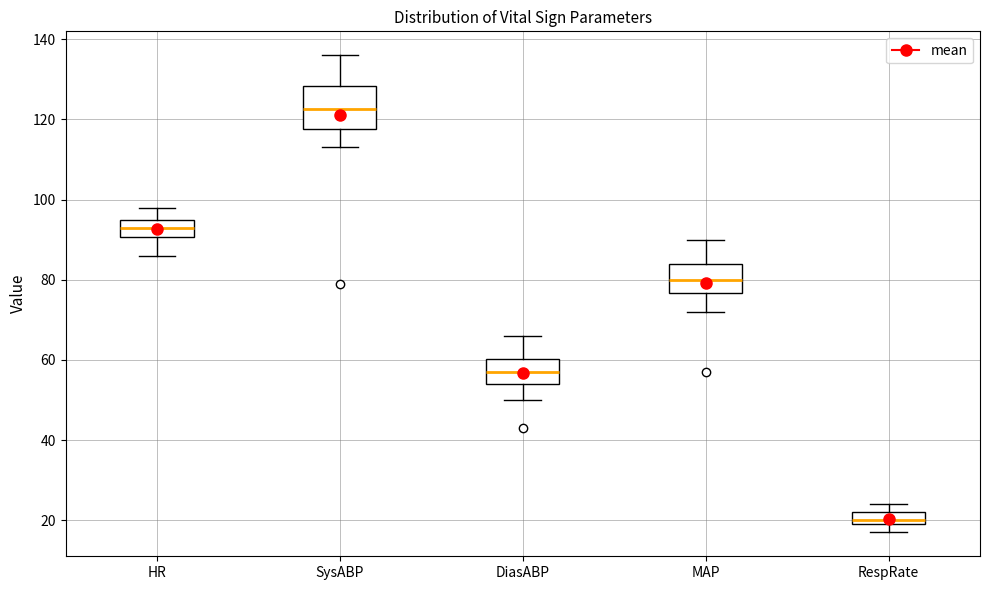

Reading left to right, read every box against the y-axis: the position of its median line, the range the box covers, and the ends of its whiskers. The values are not printed on the chart, so give them approximately, as read against the axis.

HR: median 94, box 90 to 96, whiskers 86 to 98
SysABP: median 122, box 118 to 128, whiskers 114 to 136
DiasABP: median 58, box 54 to 60, whiskers 50 to 66
MAP: median 80, box 76 to 84, whiskers 72 to 90
RespRate: median 20 (just above the box's lower edge), box 20 to 22, whiskers 18 to 24